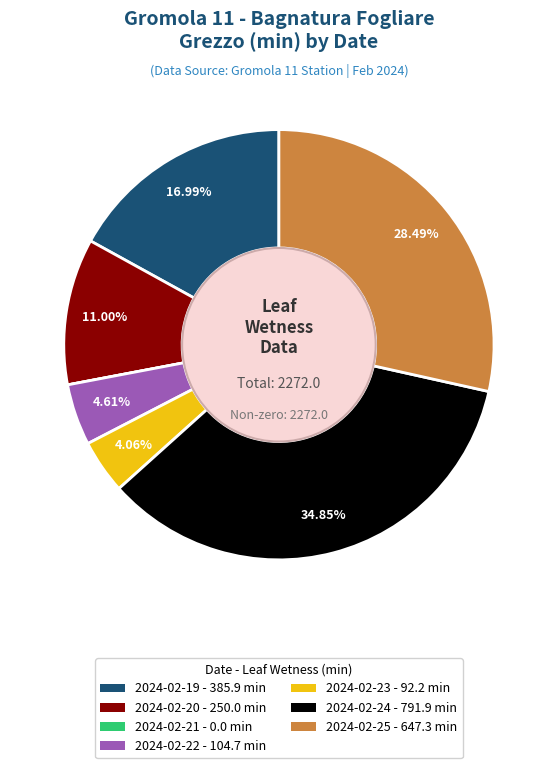

Approximately how many times larger is the value at 2024-02-22 compared to 2024-02-24?

0.1